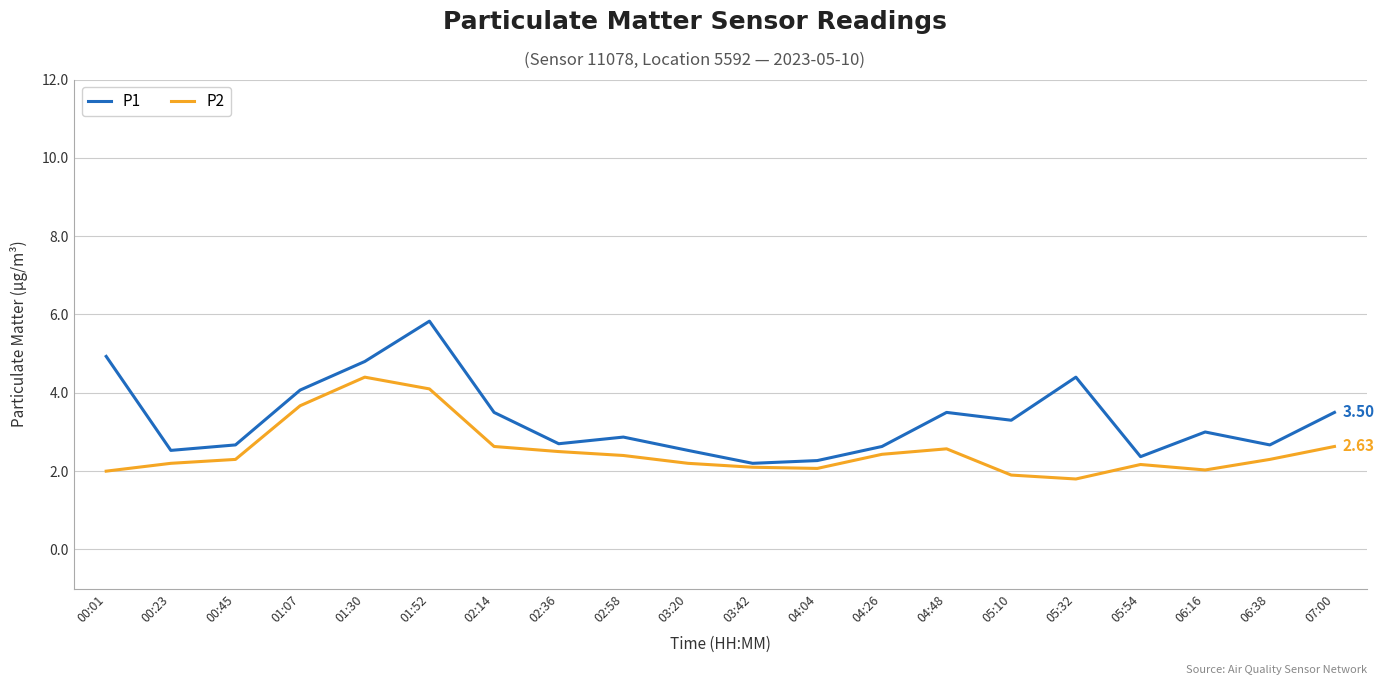

Is it true that P1 equals 1.6 at 00:01?

False